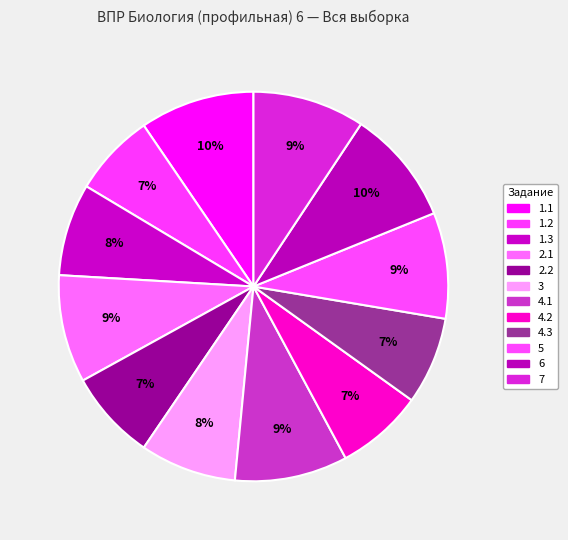

How much of the chart is everything except 5?

91.2%